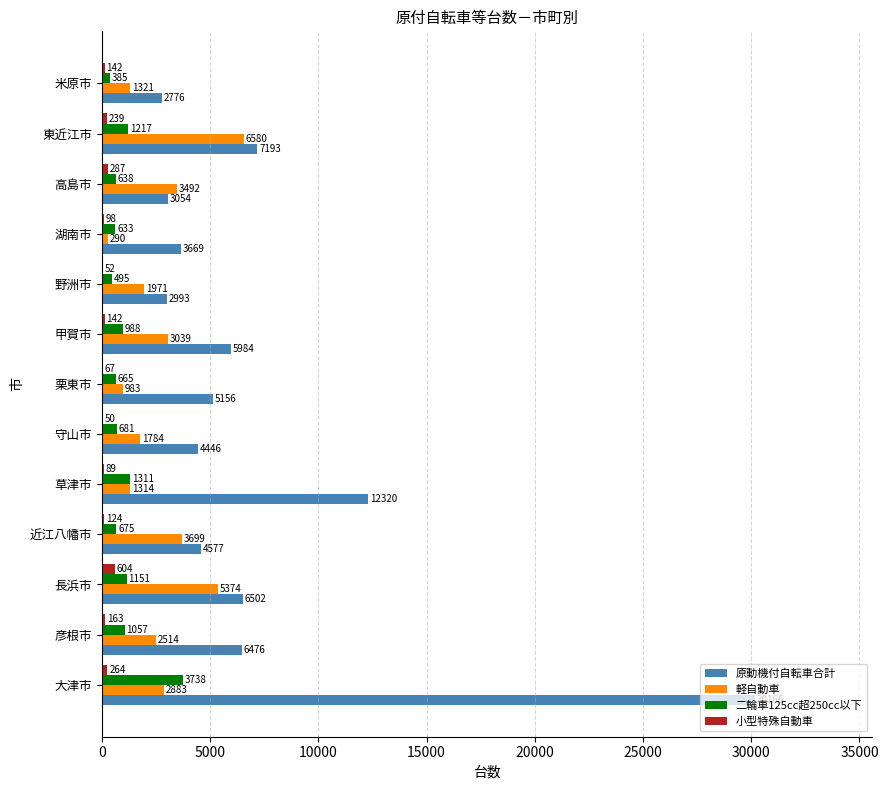

Between 草津市 and 守山市, which series saw the biggest shift?

原動機付自転車合計